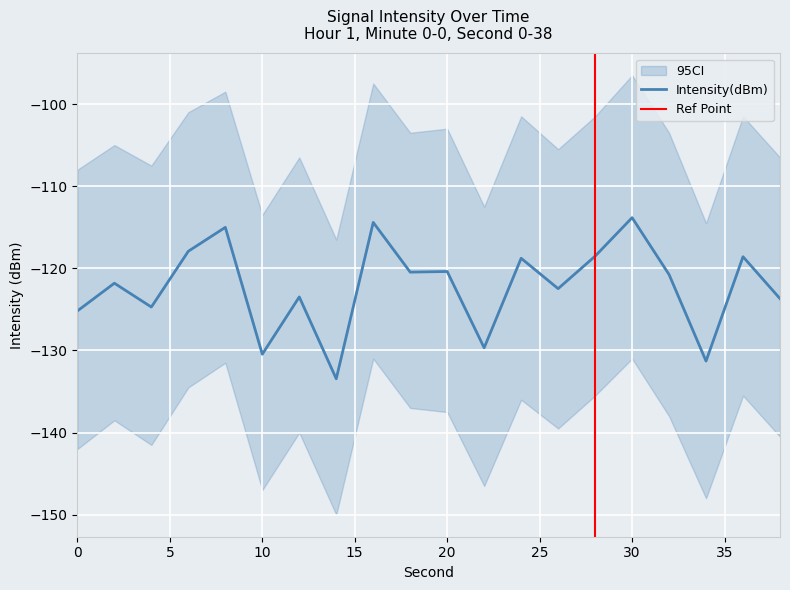

How many points are higher than both their immediate neighbors (excluding endpoints)?

8